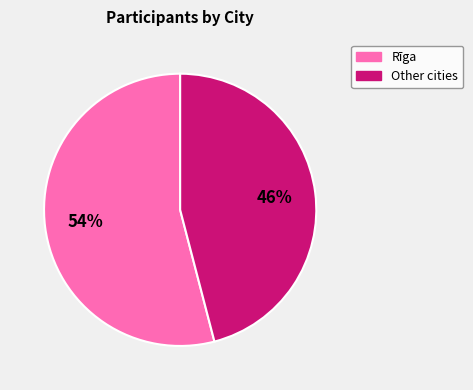

Is there a majority slice in this chart?

Yes